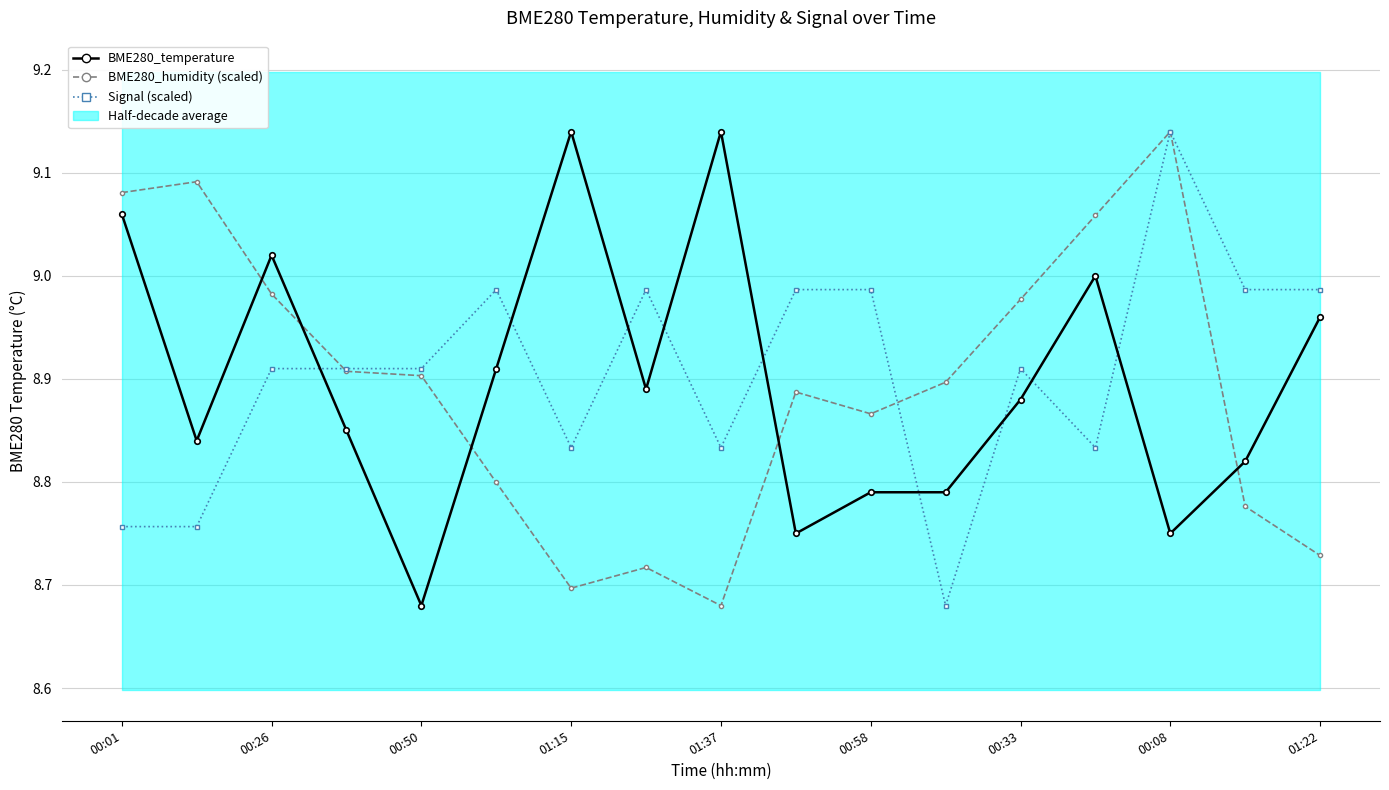

What is the spread (max minus min) of values at 00:33?

0.1